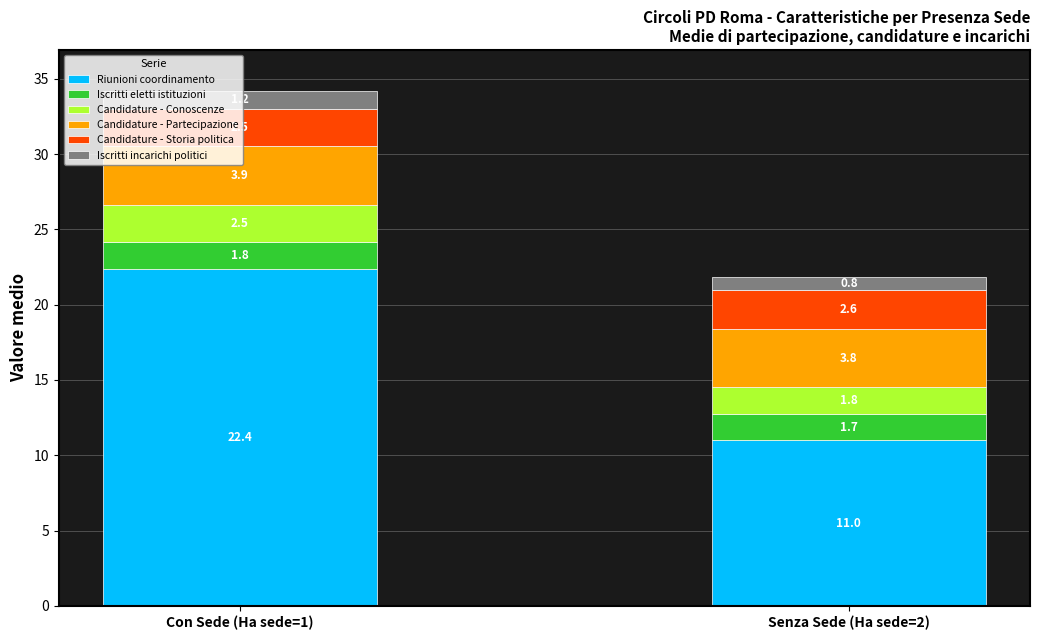

What is the difference between the Riunioni coordinamento values at Con Sede (Ha sede=1) and Senza Sede (Ha sede=2)?

11.4